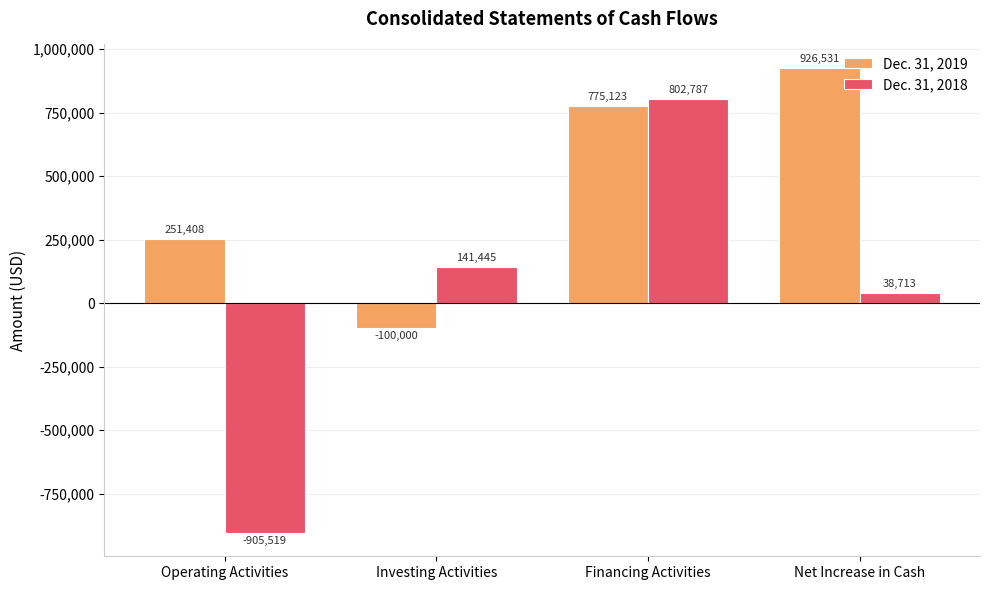

Is the value of Dec. 31, 2018 at Investing Activities greater than the value of Dec. 31, 2019 at Investing Activities?

Yes